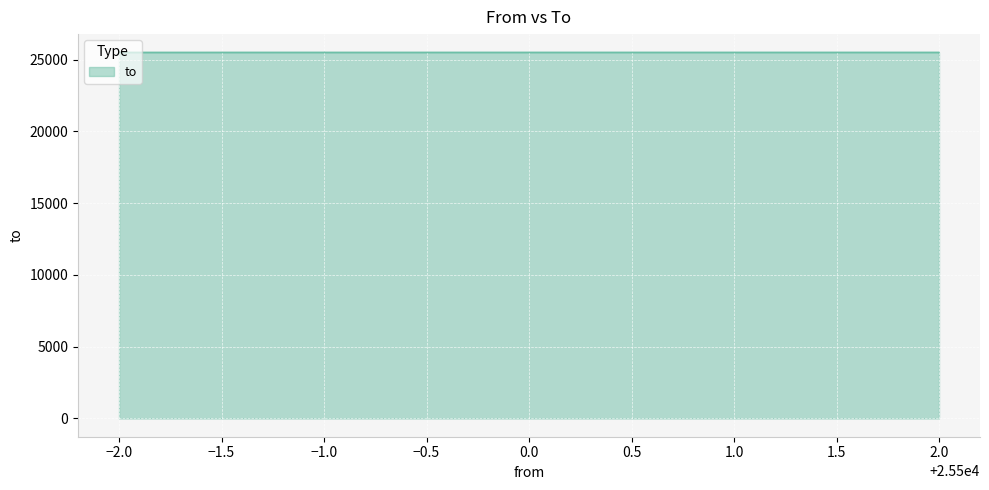

The value at 25498 is 25501. True or false?

True